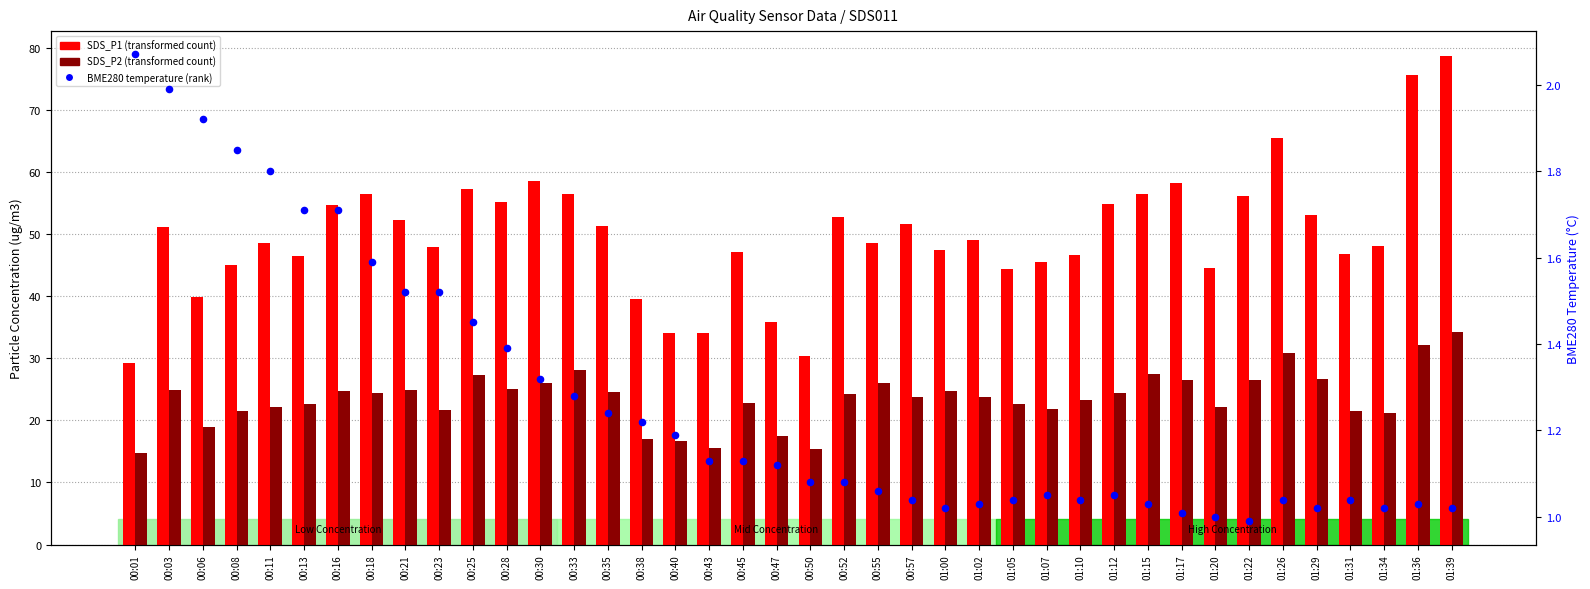

Is the value of BME280 temperature at 01:26 greater than the value of SDS_P1 at 01:10?

No